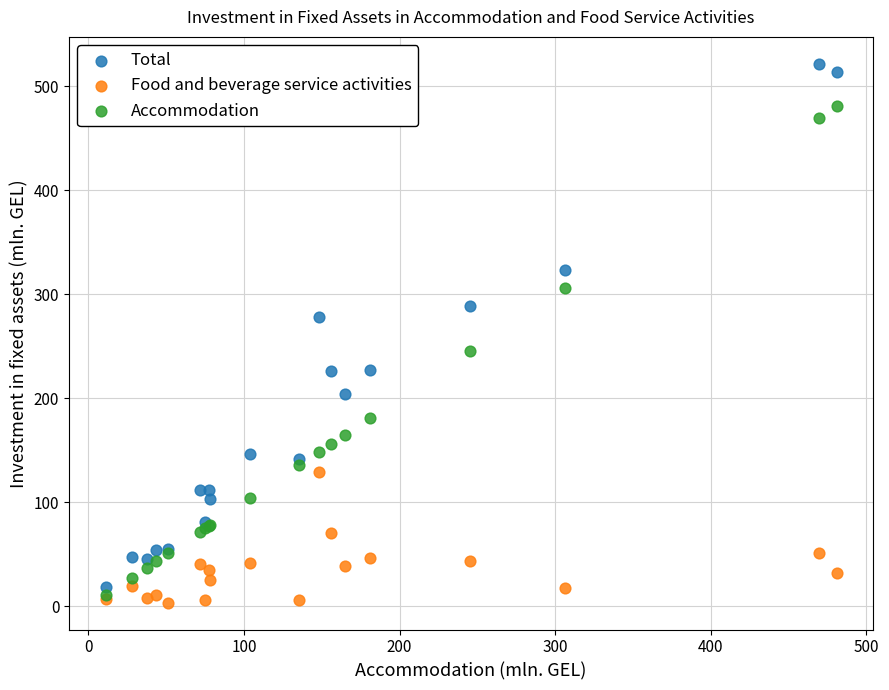

In the Total series, what Y value is closest to 269?

277.7